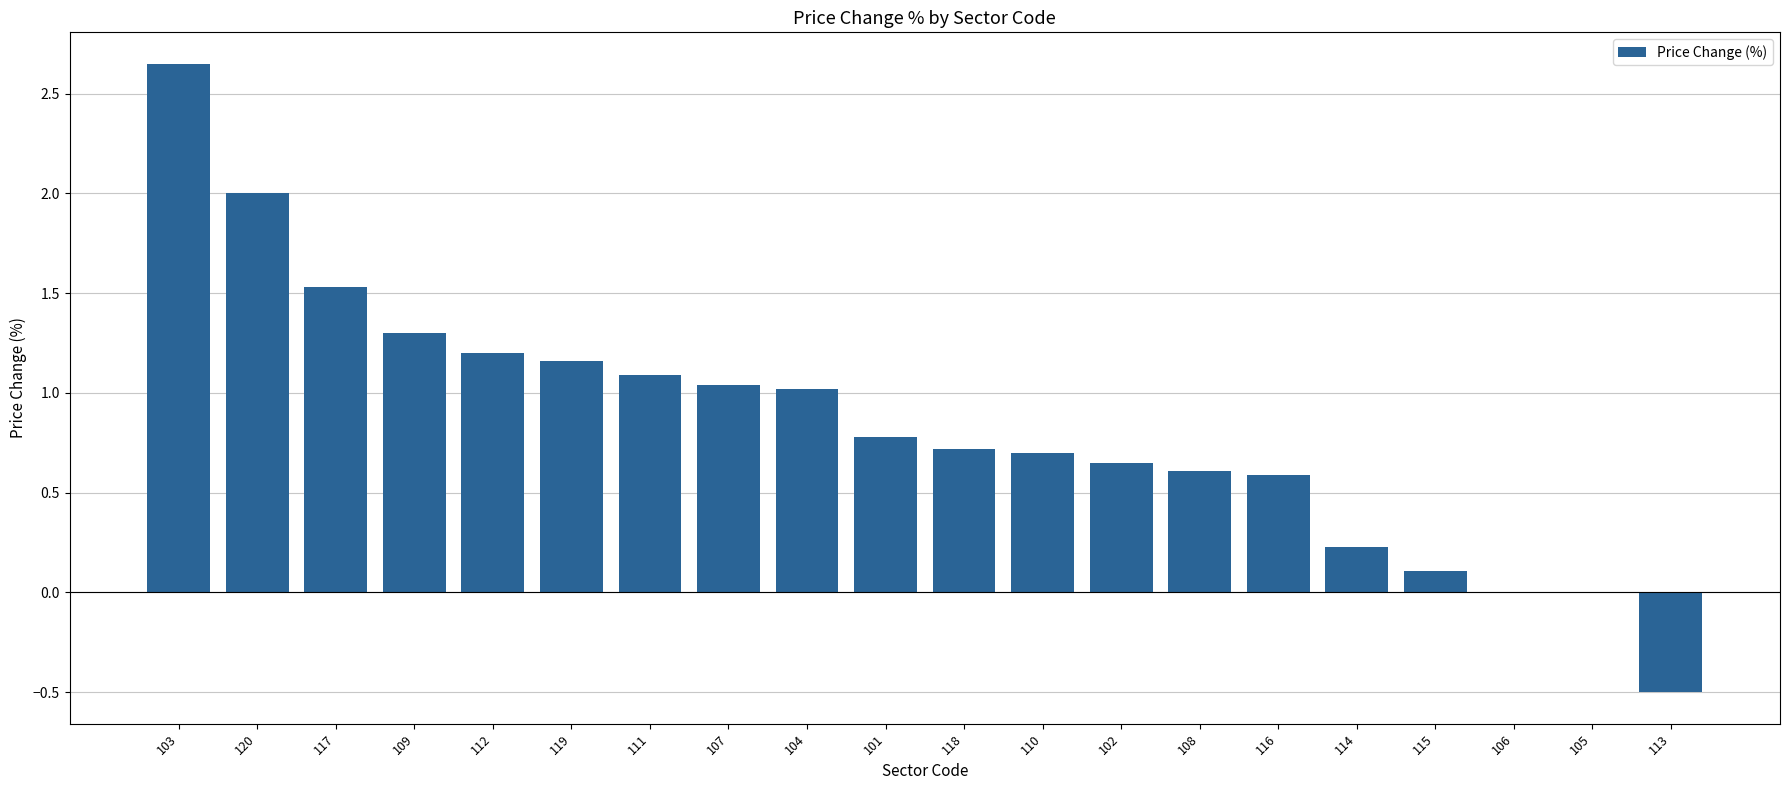

Which has a higher value, 103 or 110?

103